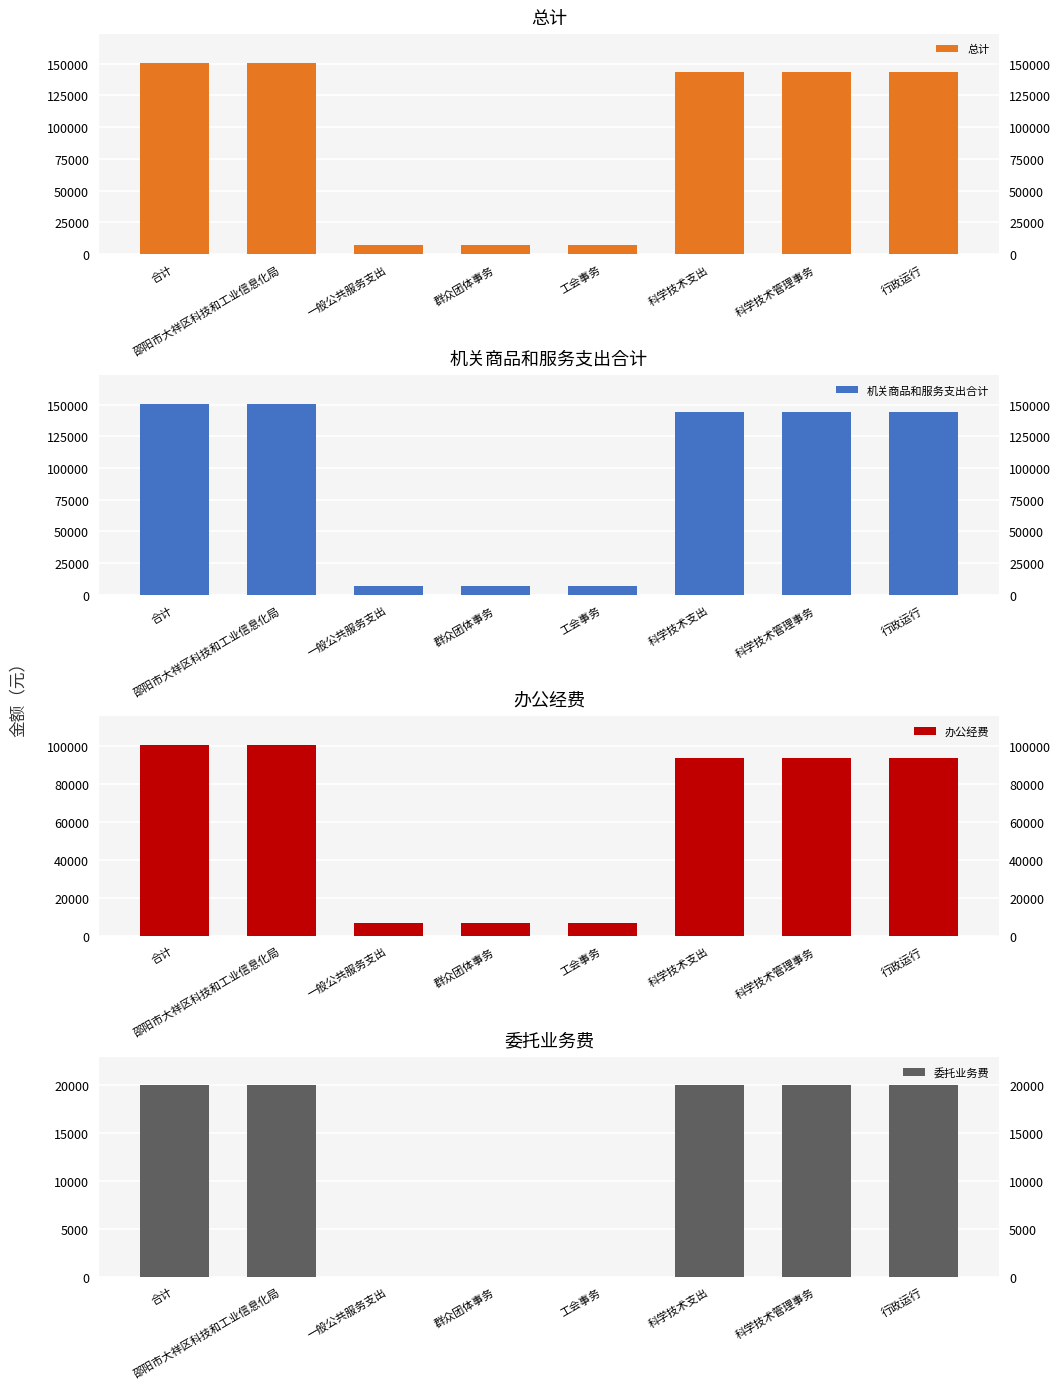

What is the label of the 5th bar from the left?

工会事务